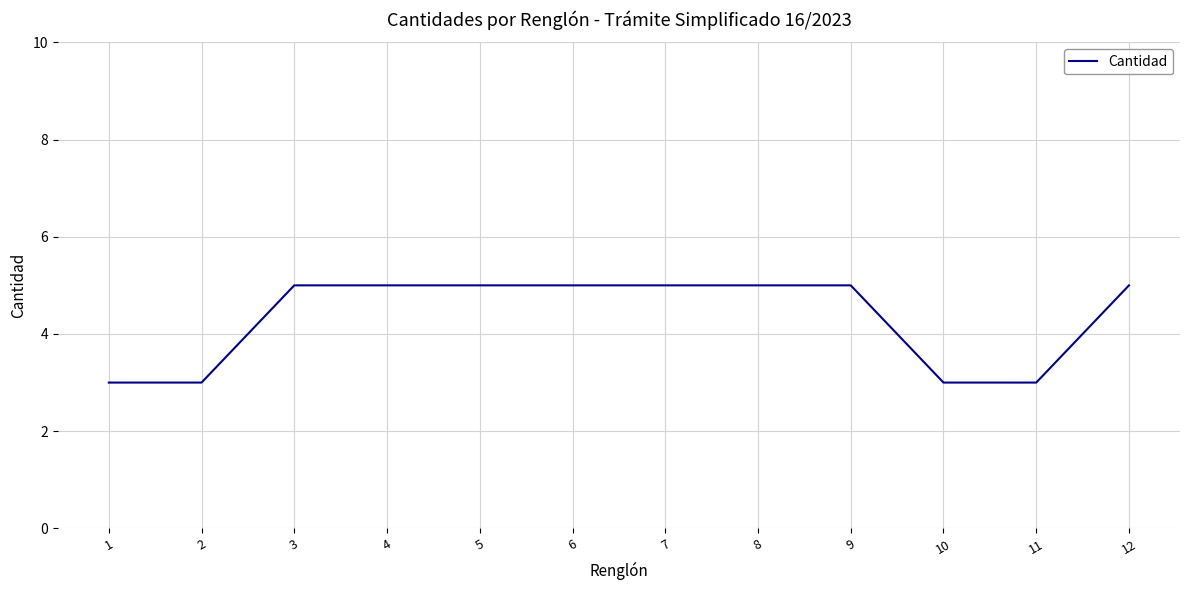

Between 10 and 7, which is larger?

7